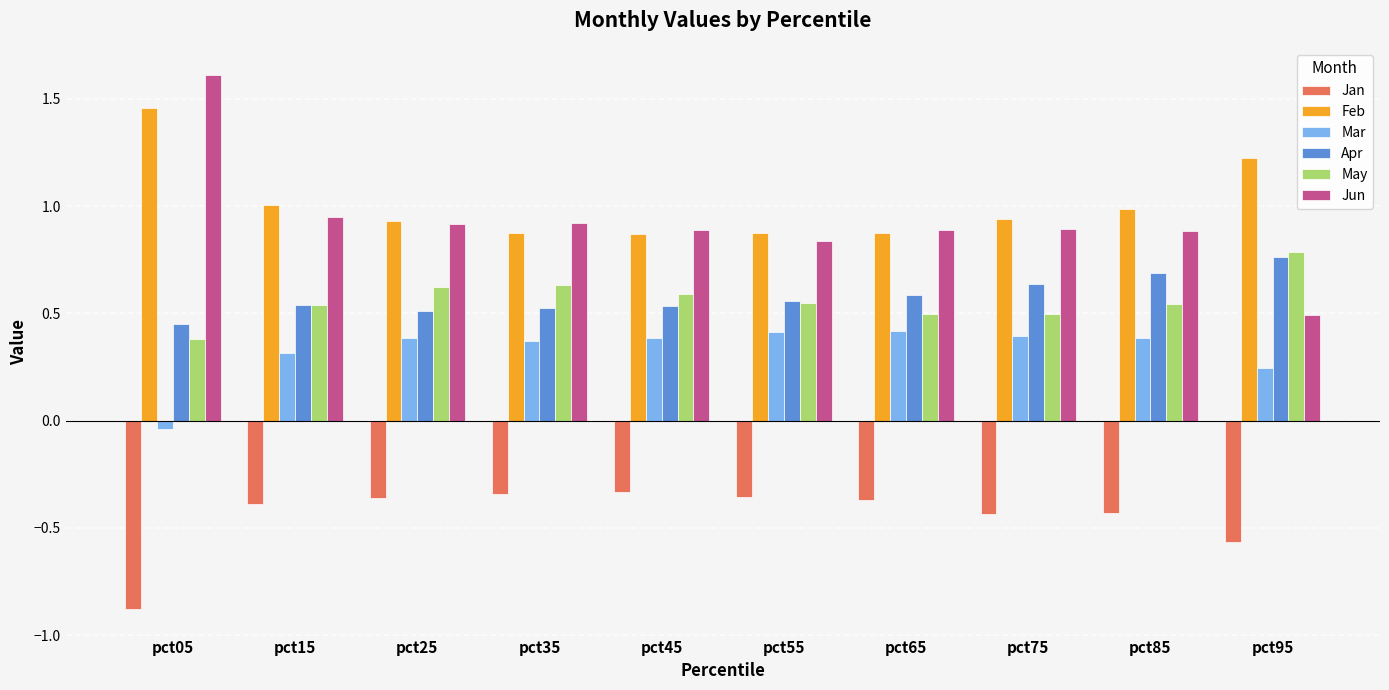

What is the maximum value shown in the chart?

1.6